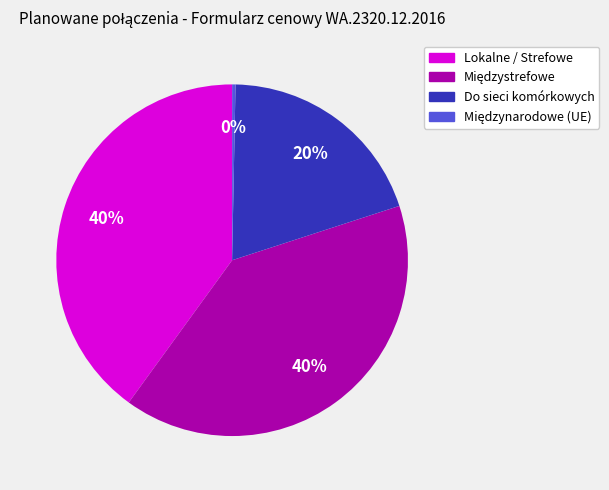

To the nearest percent, what is the average slice percentage?

25%